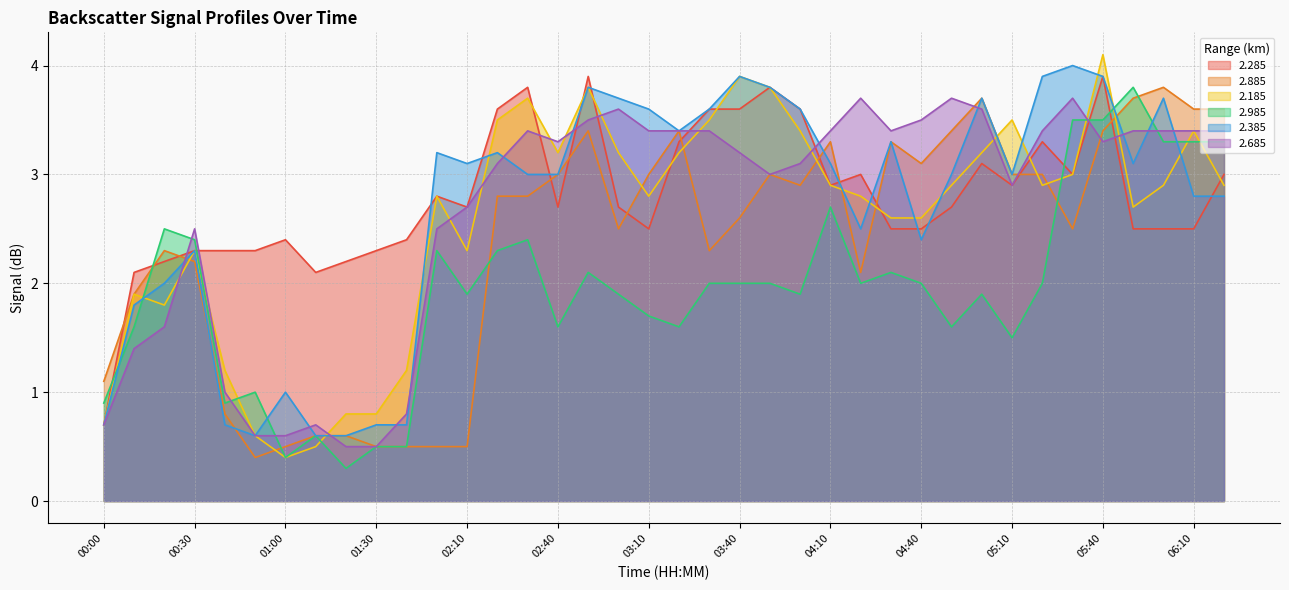

What is the label of the 2nd point from the left?

00:10